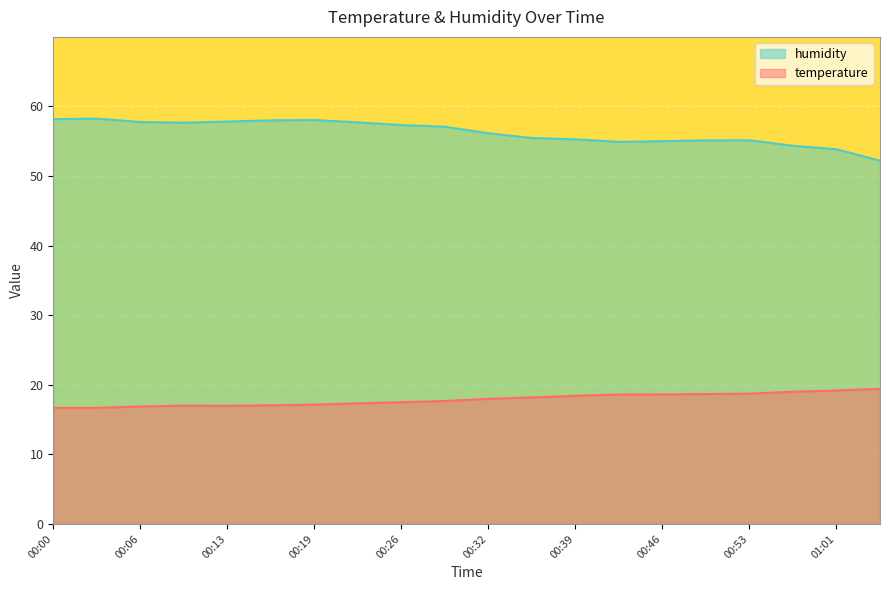

Between 01:01 and 00:46, which is larger?

01:01